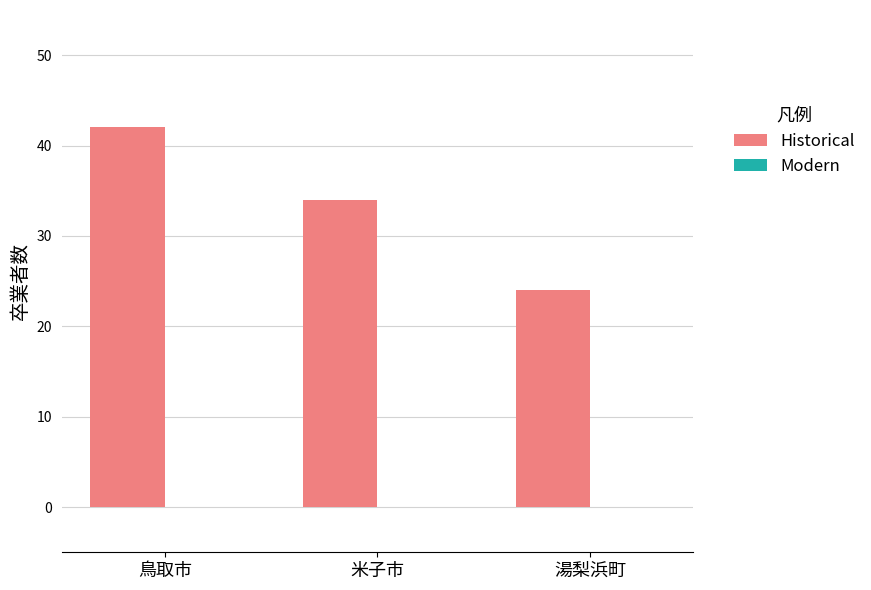

Rank the categories by value from highest to lowest.

鳥取市, 米子市, 湯梨浜町